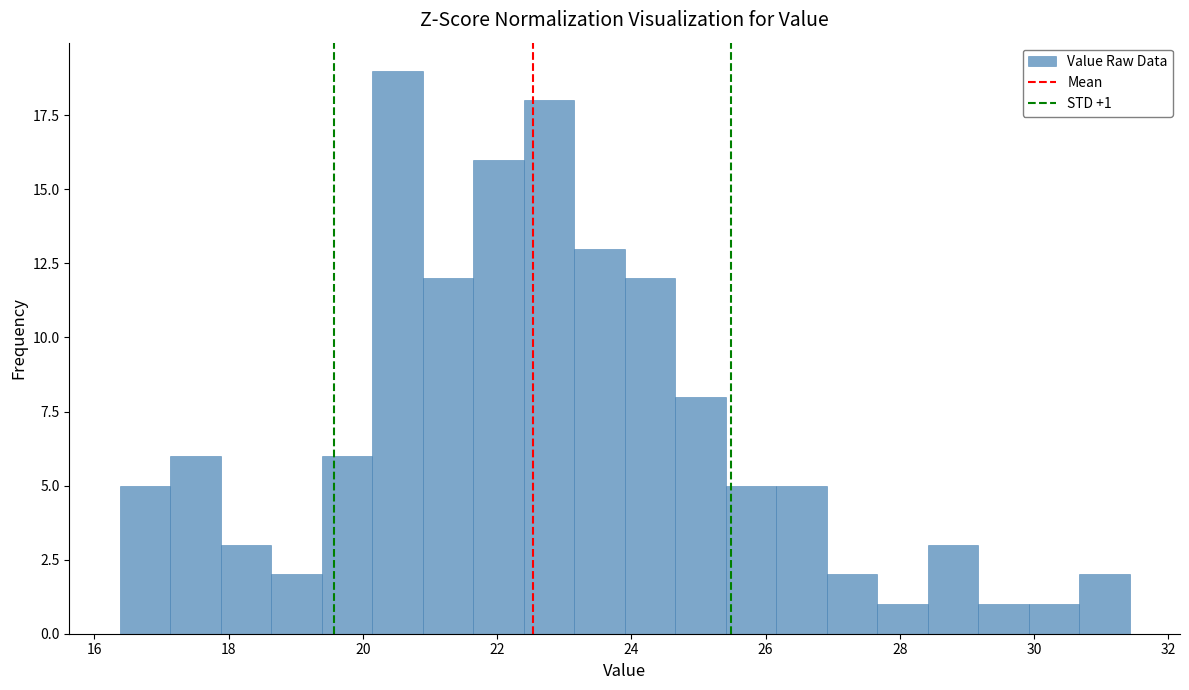

Read against the x-axis, roughly where is the centre of the tallest bar?

20.6